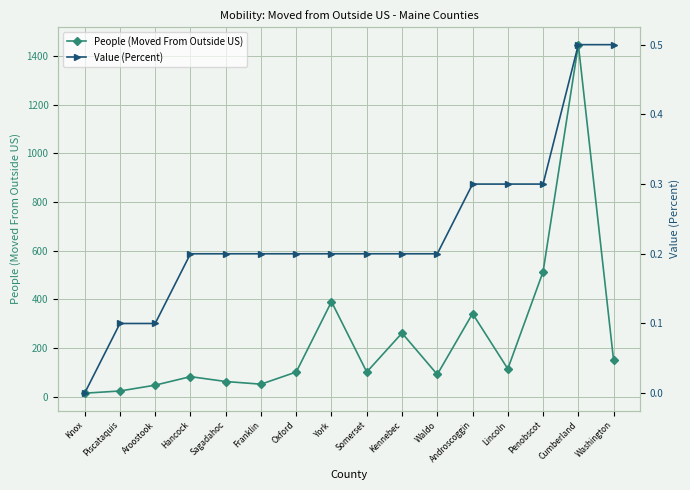

Reading left to right, list all the values displayed in this chart.

People (Moved From Outside US): 15.0	24.0	48.0	83.0	63.0	52.0	102.0	391.0	102.0	262.0	92.0	342.0	115.0	514.0	1447.0	150.0
Value (Percent): 0.0	0.1	0.1	0.2	0.2	0.2	0.2	0.2	0.2	0.2	0.2	0.3	0.3	0.3	0.5	0.5